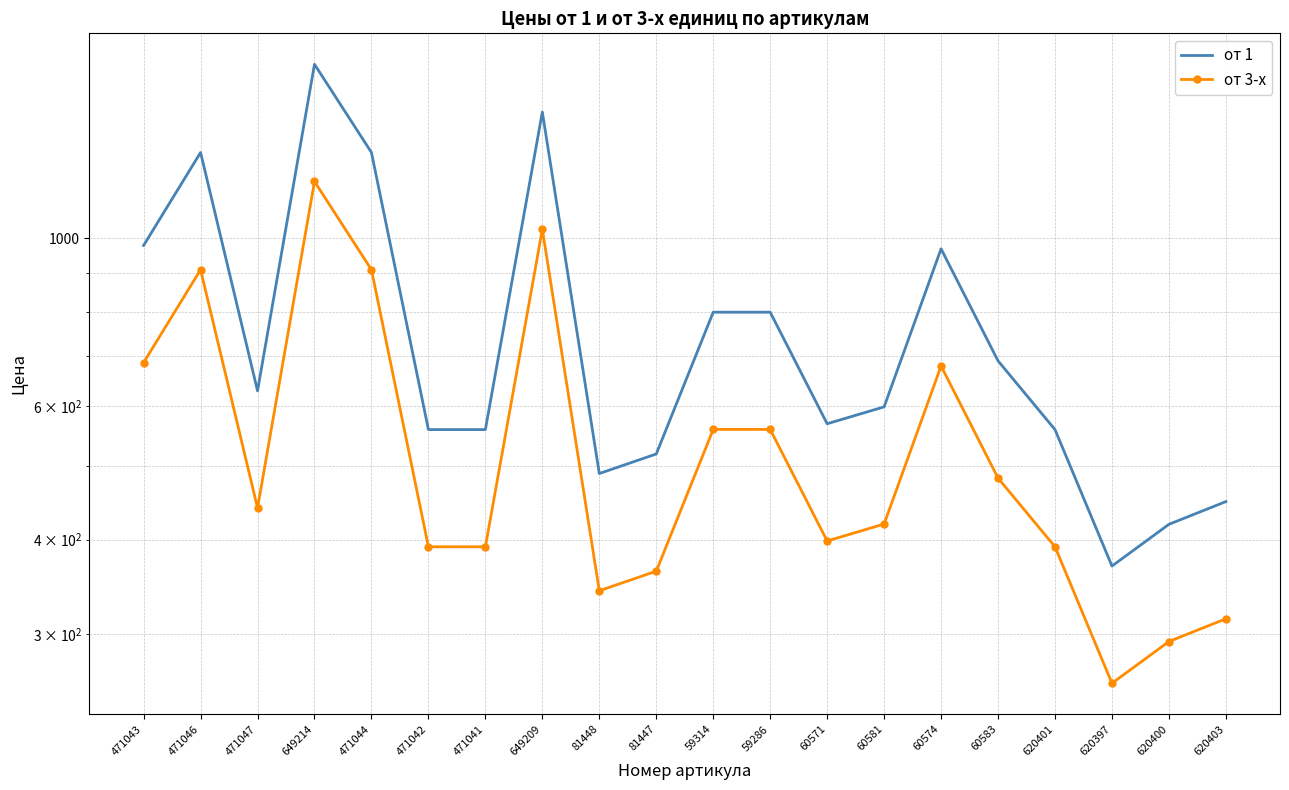

What is the label of the 15th point from the right?

471042